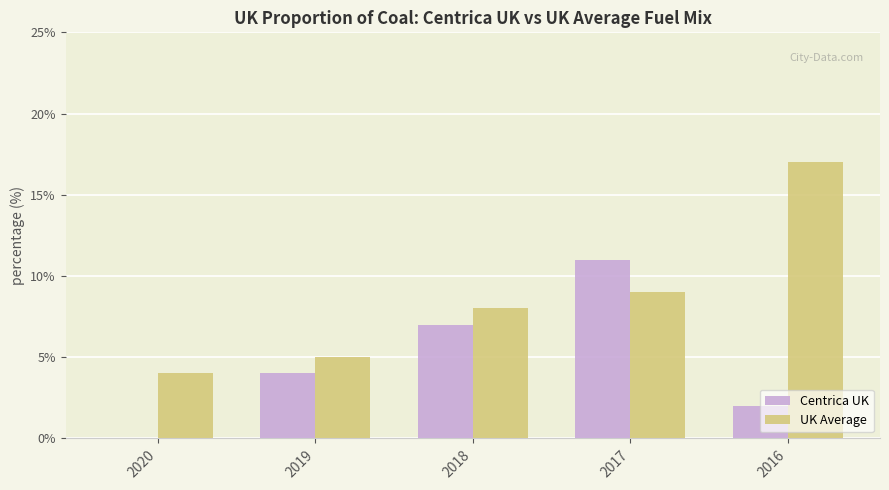

Which category has the highest value across all series?

2016